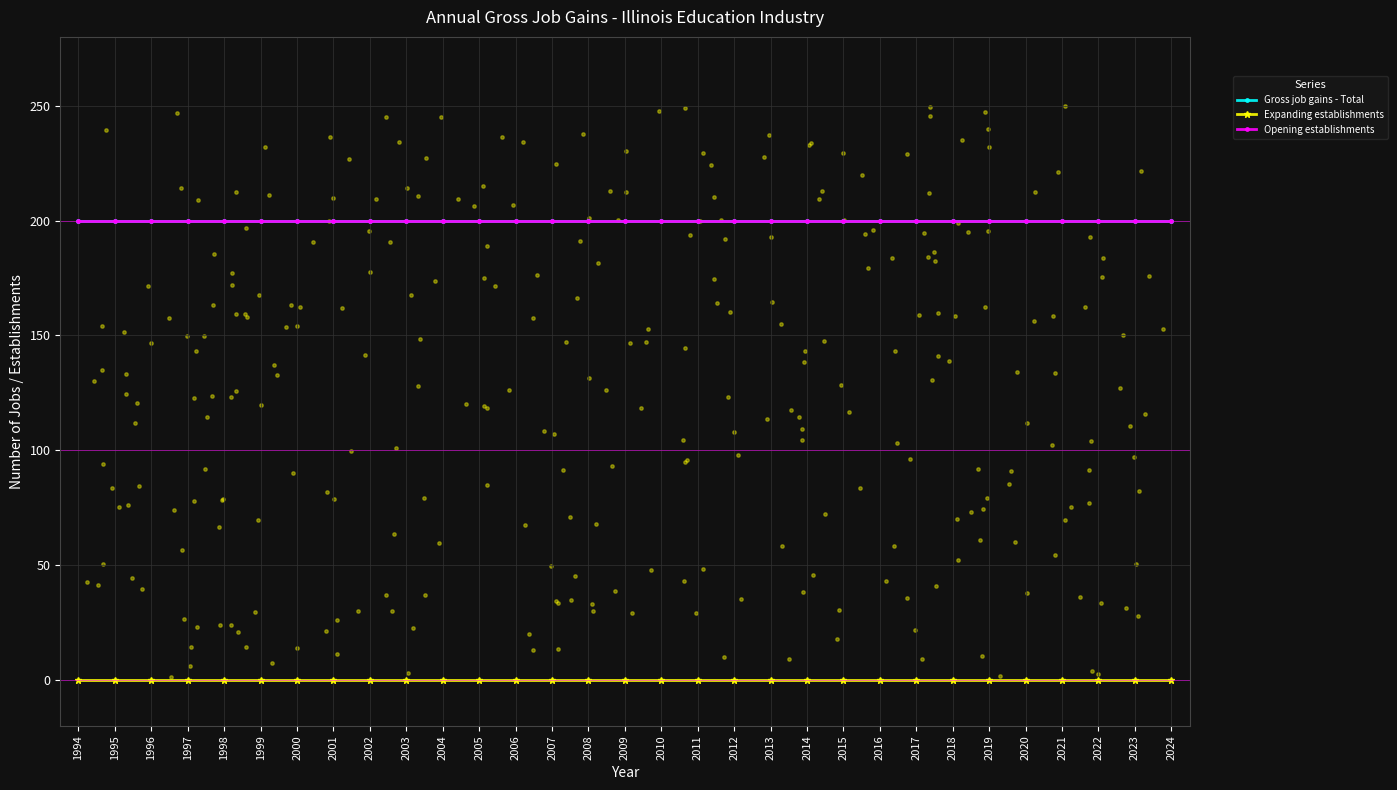

What is the total value across all series at 1999?

400